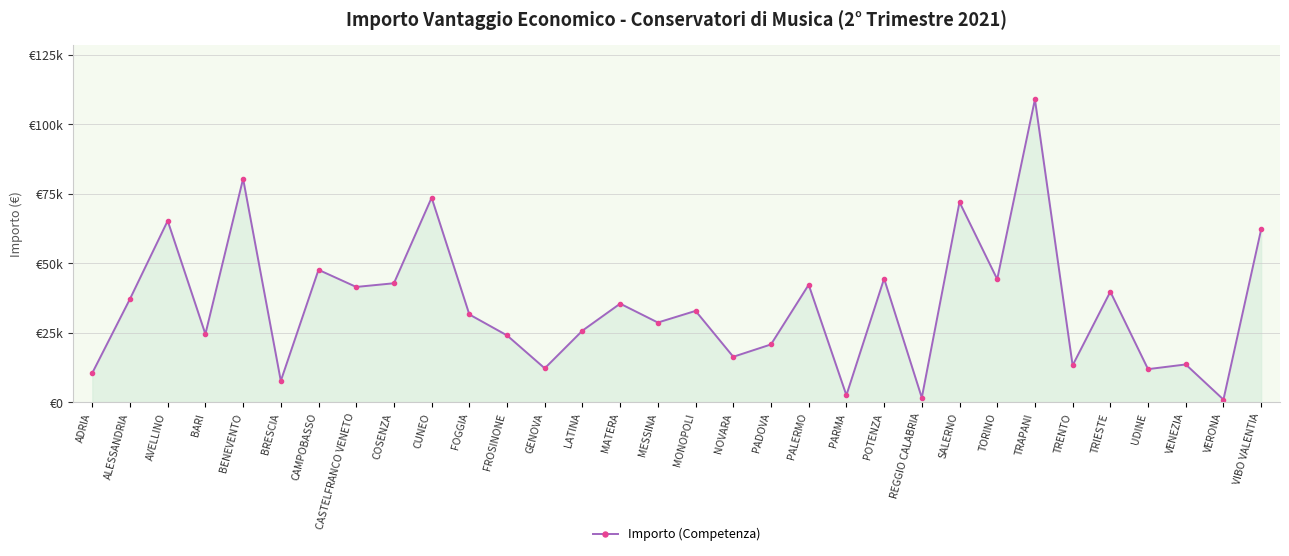

At which category does the data reach its first local peak?

AVELLINO